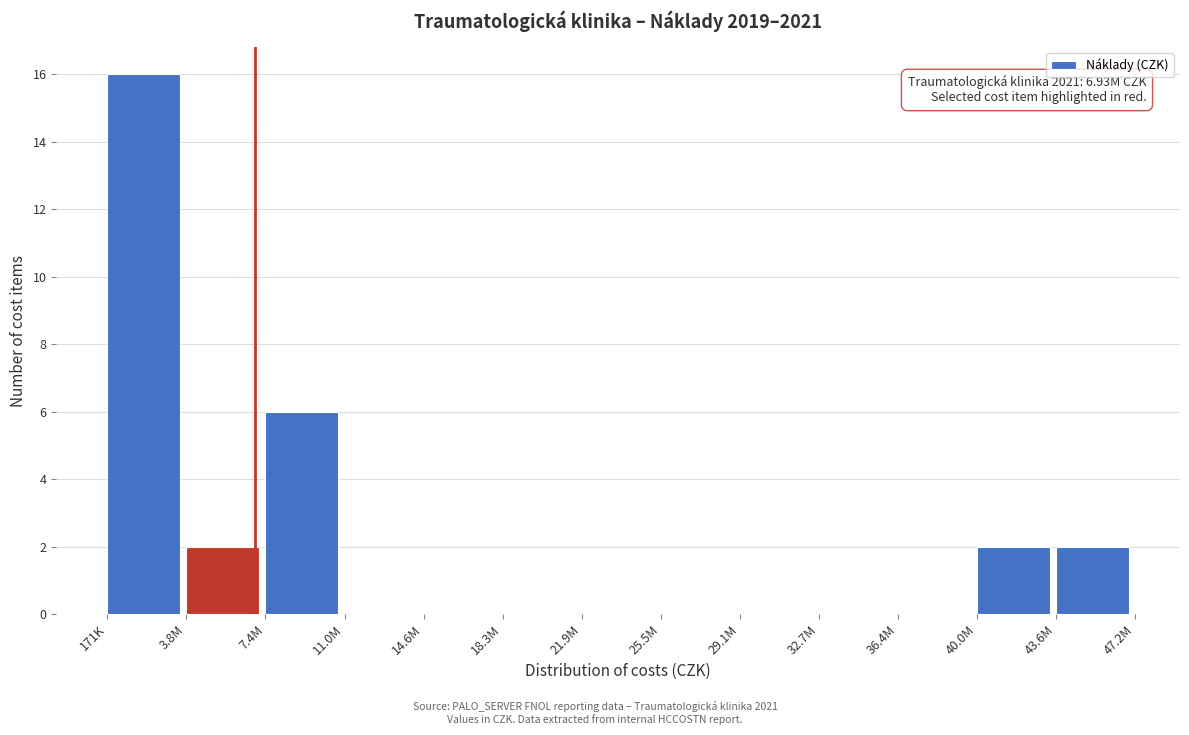

Reading right to left, transcribe all the data shown in this chart.

43.6M=2	40.0M=2	36.4M=0	32.7M=0	29.1M=0	25.5M=0	21.9M=0	18.3M=0	14.6M=0	11.0M=0	7.4M=6	3.8M=2	171K=16